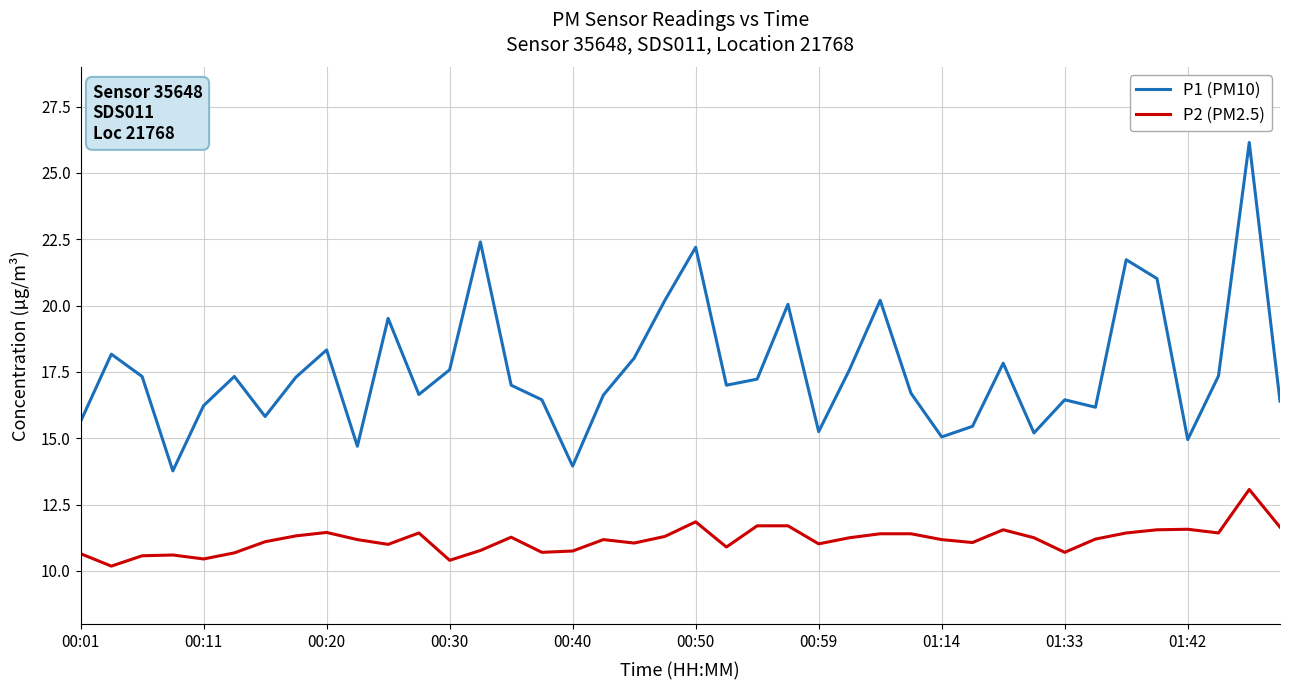

What is the difference between the maximum and minimum values in the P1 (PM10) series?

12.4